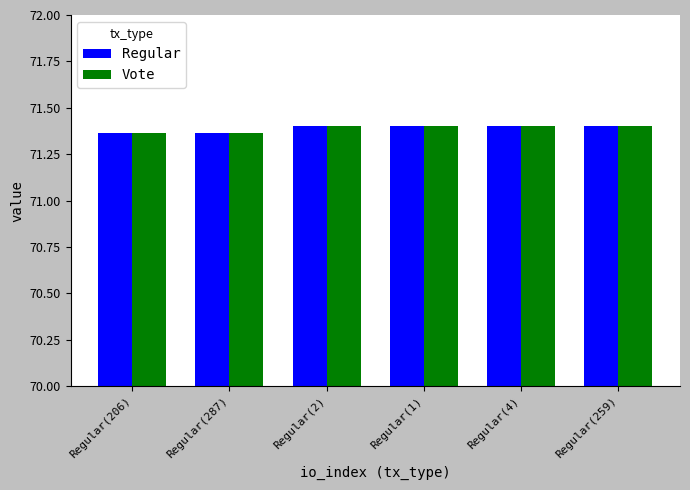

What is the total value across all series at Regular(1)?

142.8